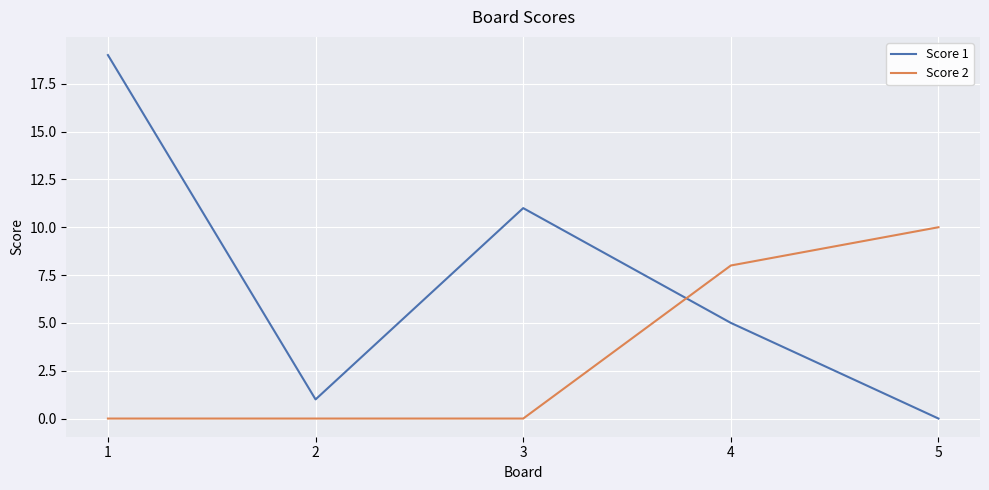

Which series ends up on top after the final intersection of Score 1 and Score 2?

Score 2